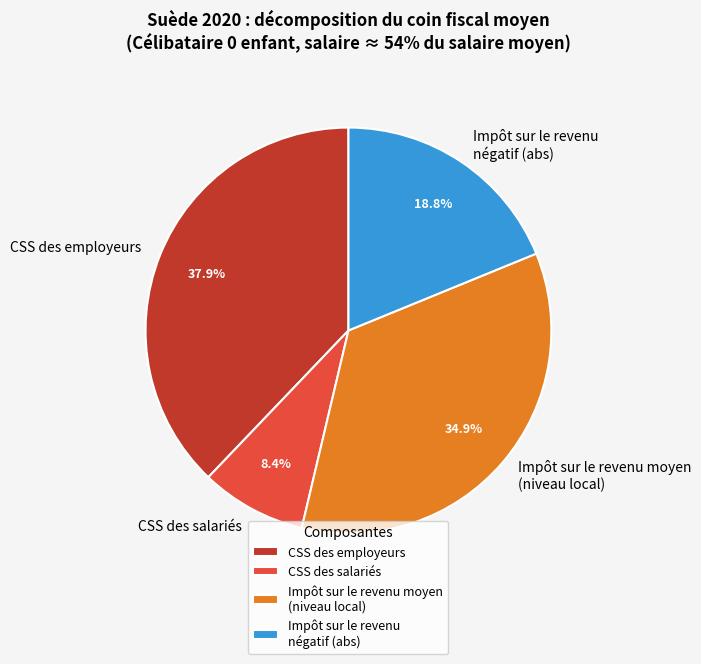

Rank the categories by value from highest to lowest.

CSS des employeurs, Impôt sur le revenu moyen (niveau local), Impôt sur le revenu négatif (abs), CSS des salariés